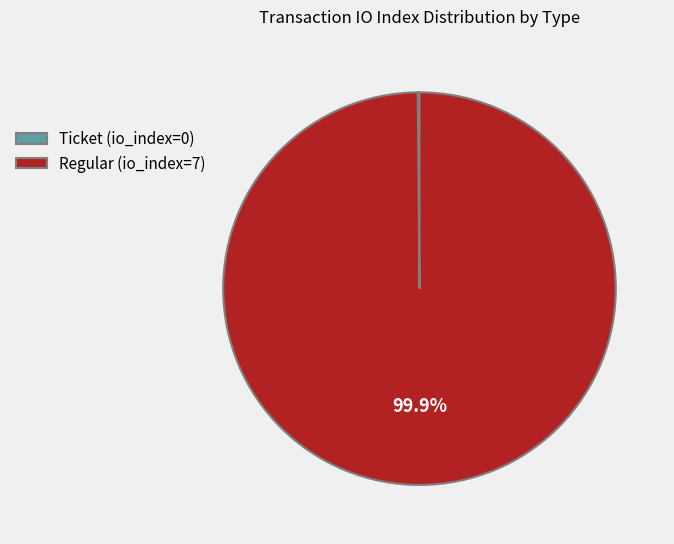

Is there any slice that represents more than half of the pie?

Yes